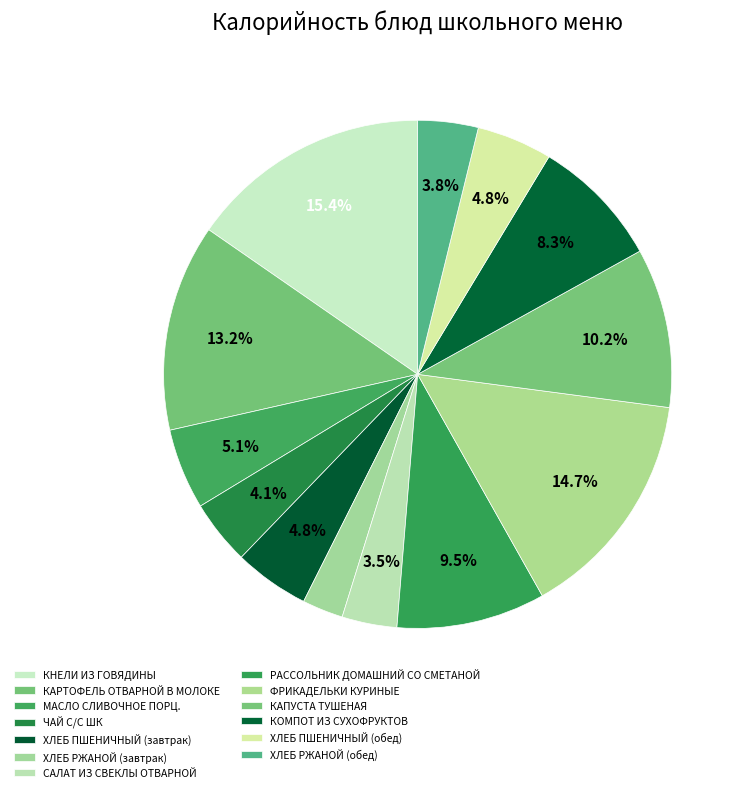

Does МАСЛО СЛИВОЧНОЕ ПОРЦ. represent more than half of the total?

No